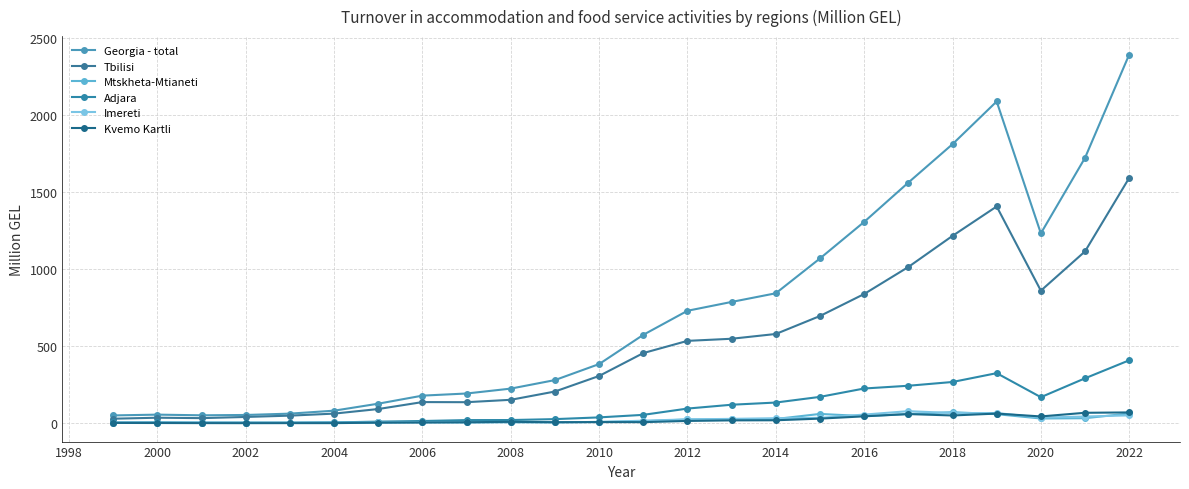

Does the chart have visible grid lines?

Yes